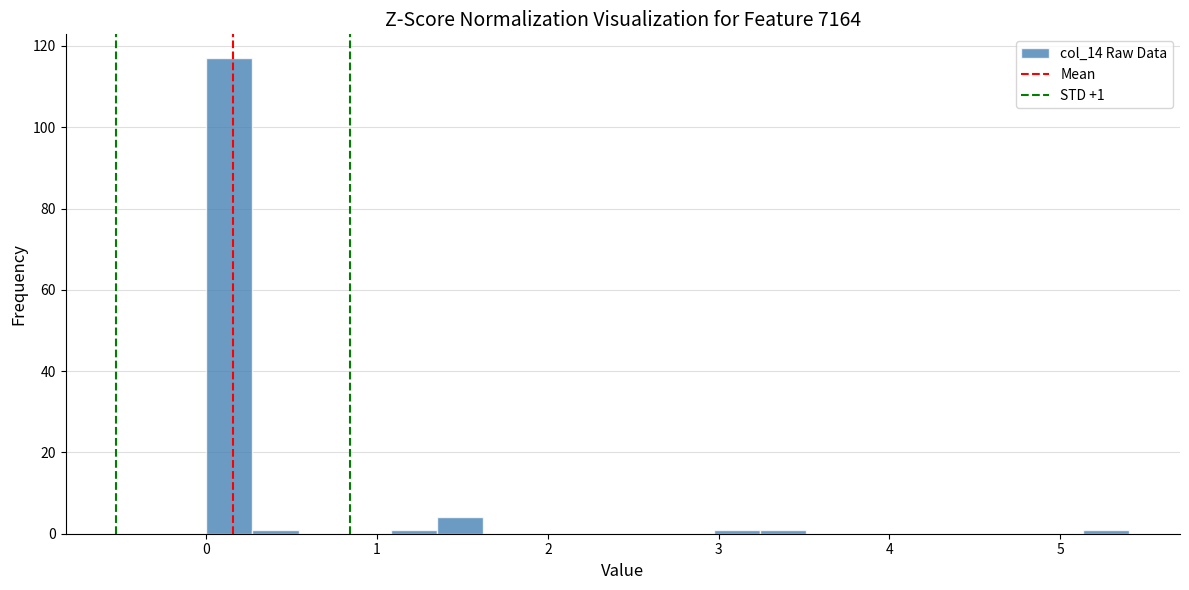

Read against the x-axis, roughly where is the centre of the tallest bar?

0.1